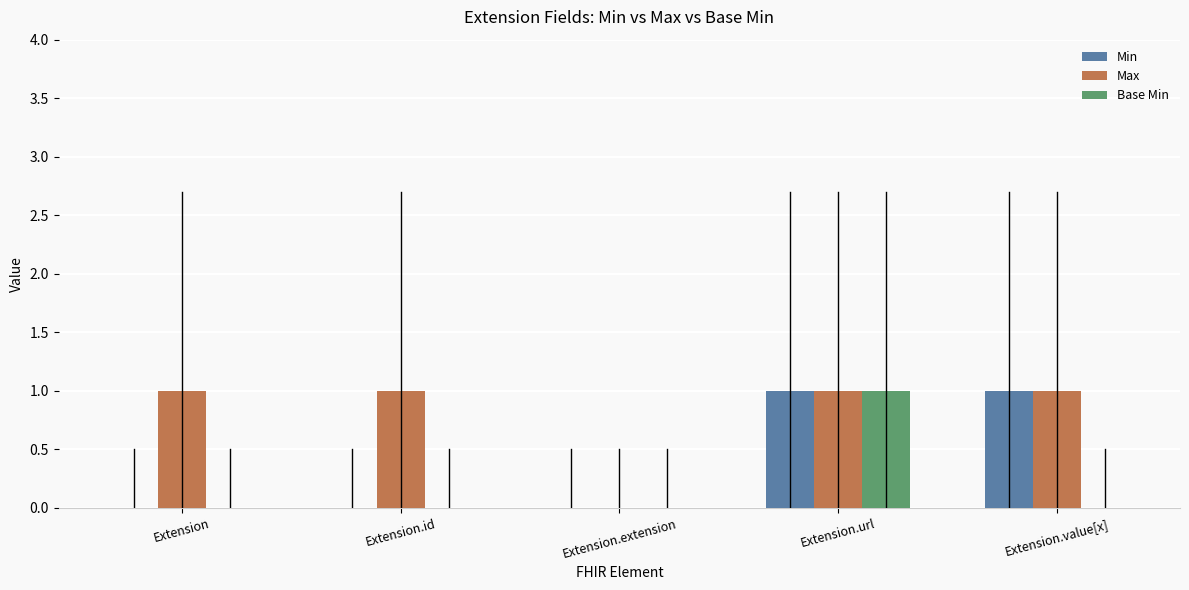

The value of Max at Extension.id is 1. True or false?

True